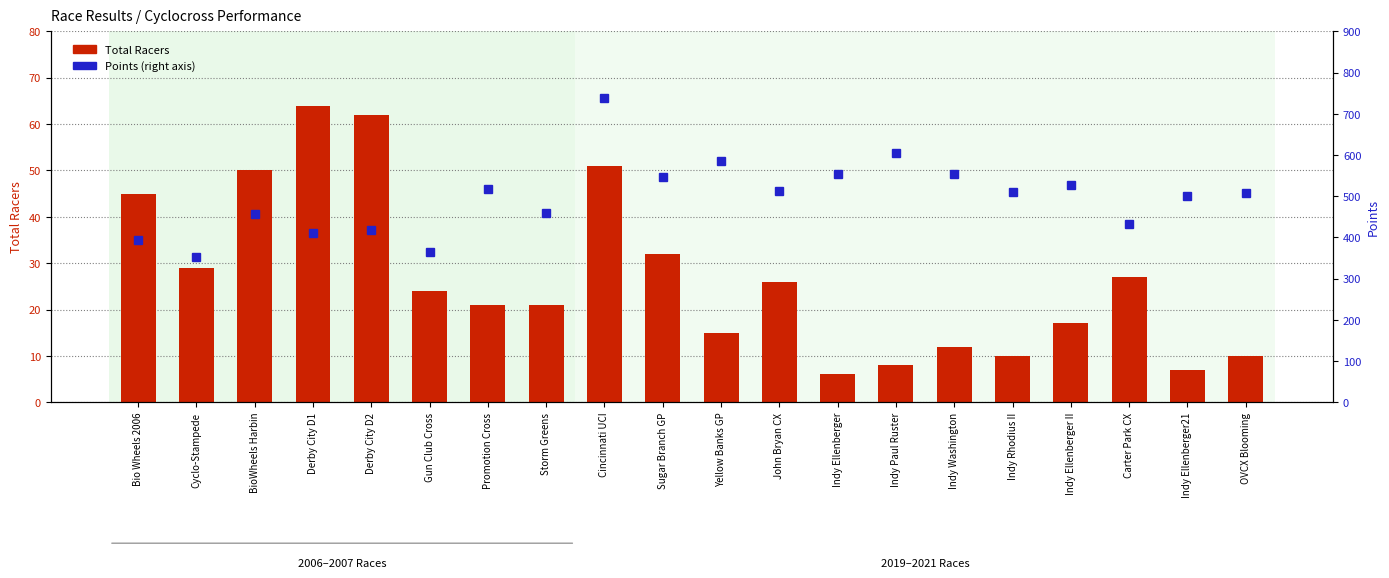

What value does the Total Racers series have at Indy Ellenberger?

6.0